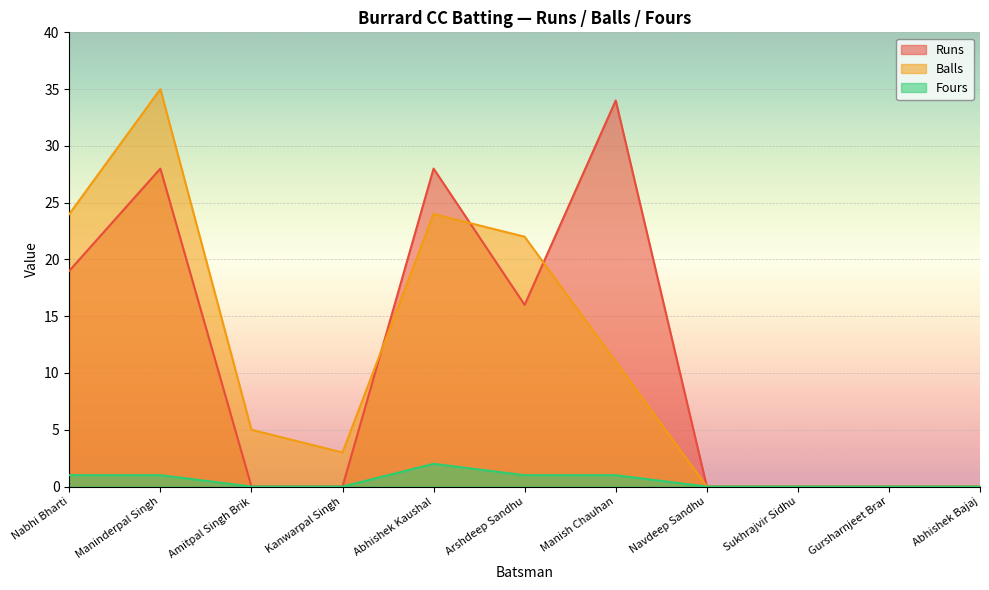

What are all the series names shown in the legend?

Runs, Balls, Fours